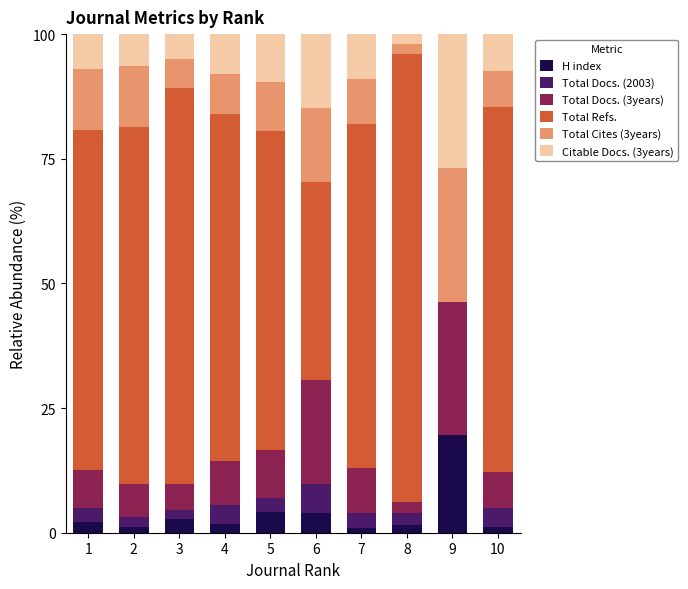

What is the total value across all series at 6?

100.0